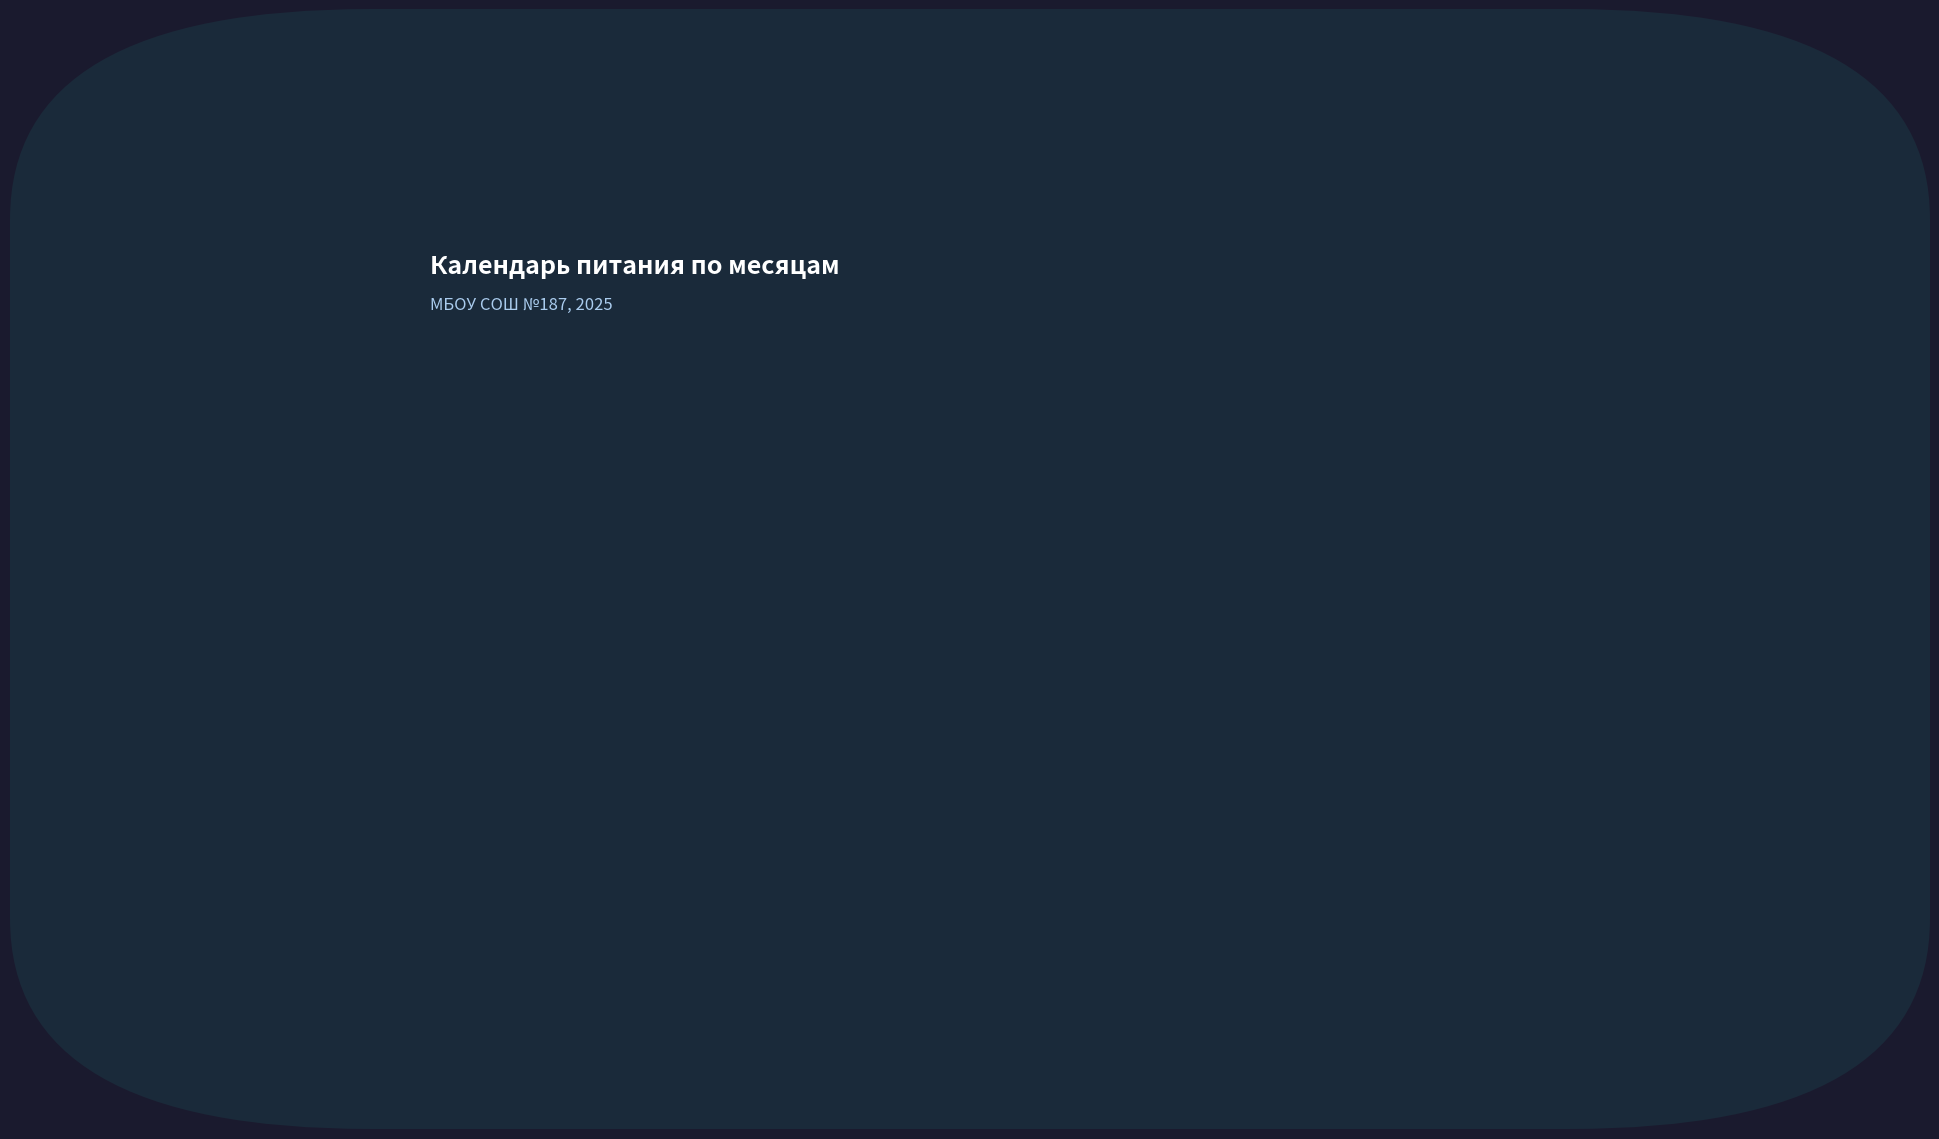

True or false: the data shows 2 at февраль.

False